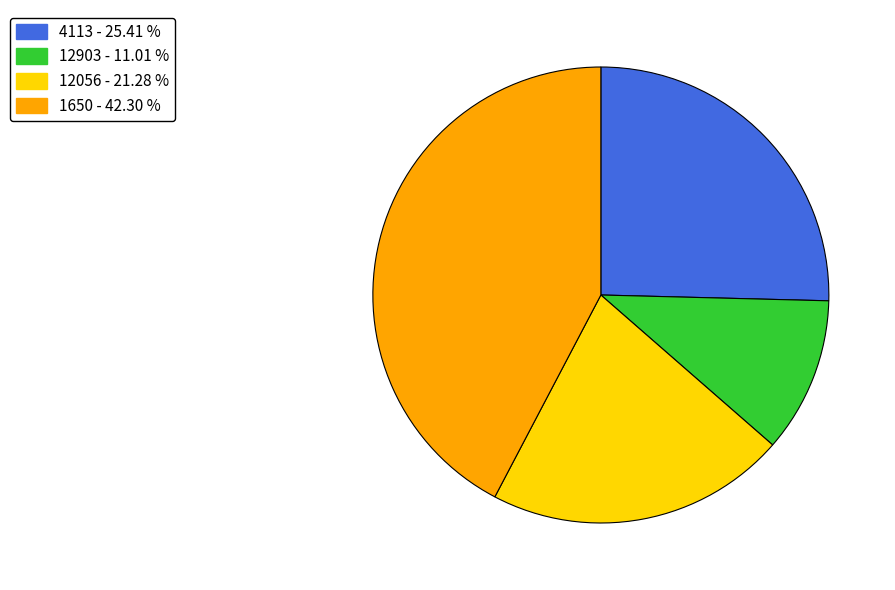

Between 12903 - 11.01 % and 12056 - 21.28 %, which is larger?

12056 - 21.28 %